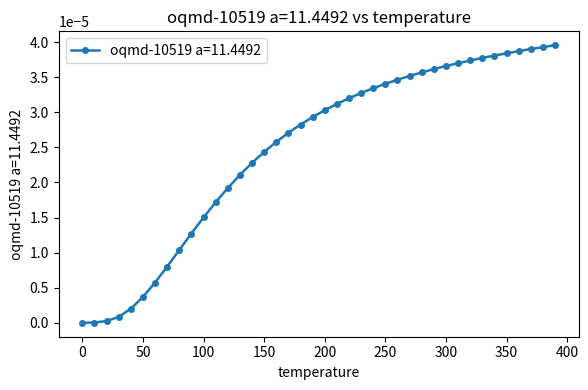

How many data points does each series have?

40